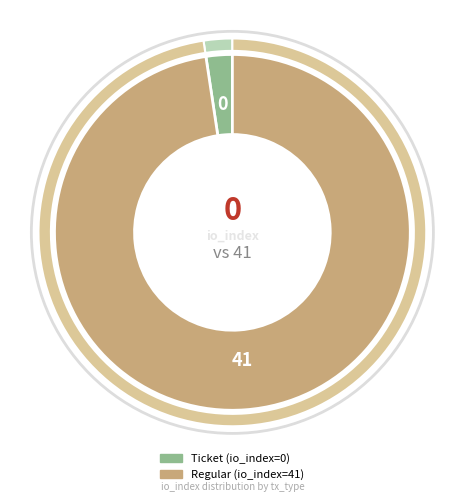

What is the largest slice in the pie chart?

Regular (io_index=41)